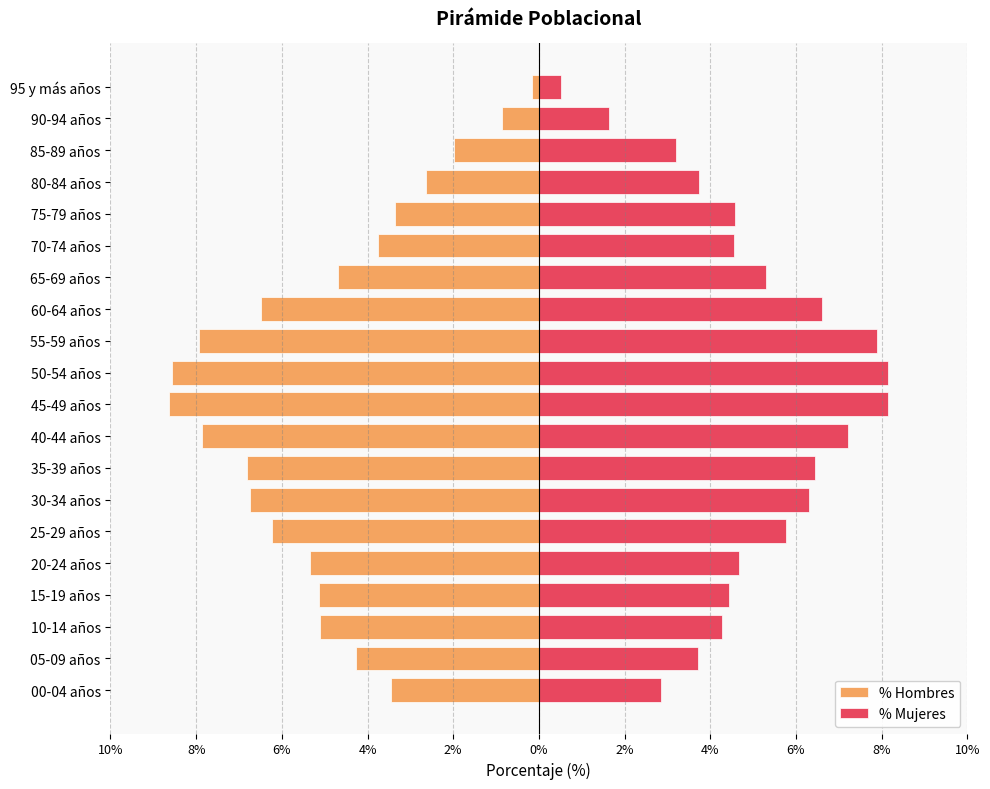

Read the % Hombres value at 25-29 años.

-0.1